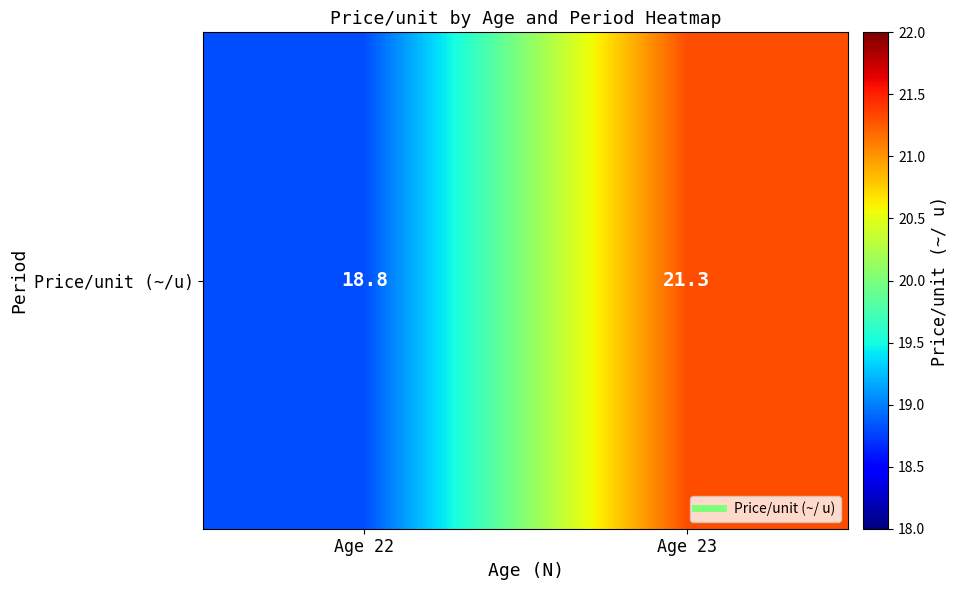

What is the greatest value displayed?

21.3